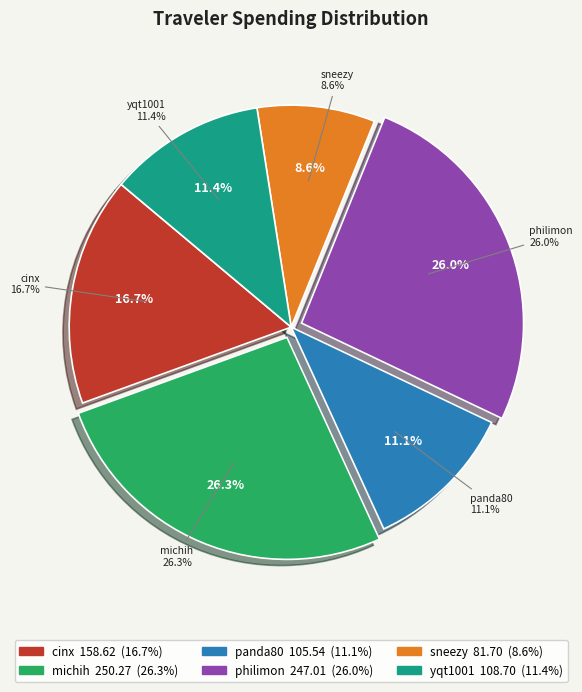

Does yqt1001 account for over 50% of the chart?

No